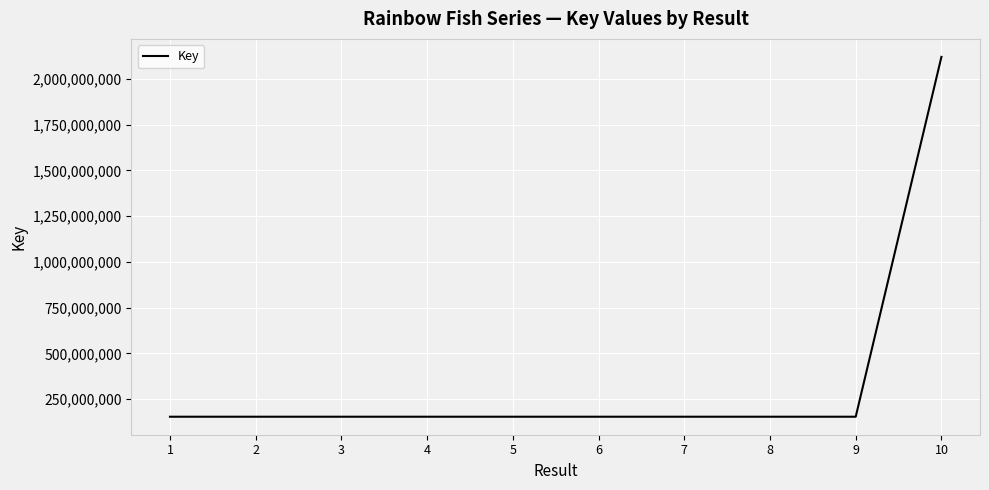

How many lines are shown in the chart?

1